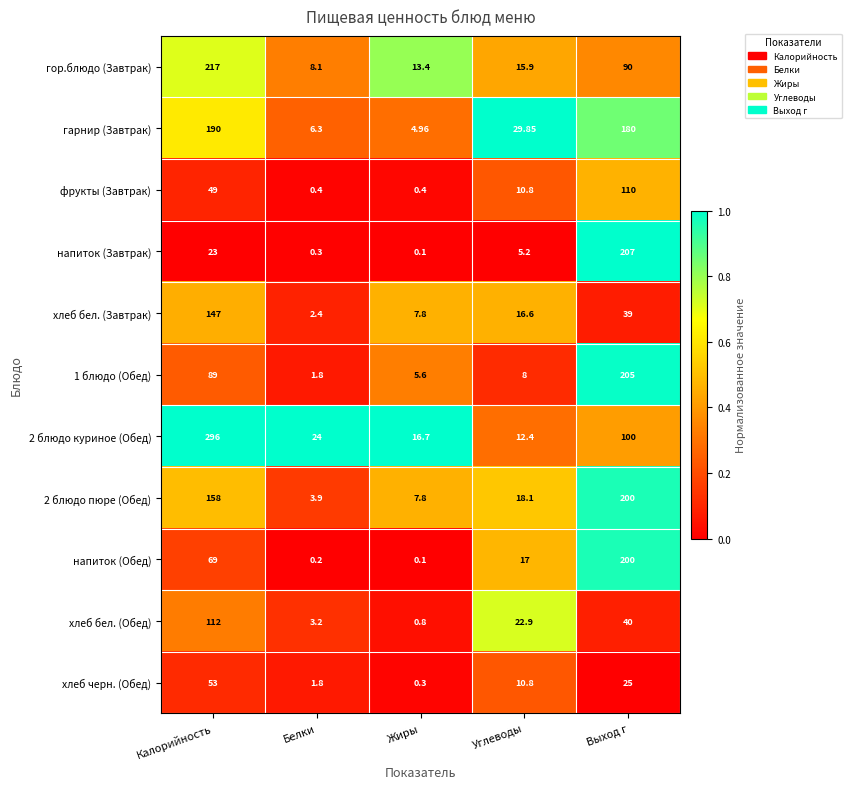

At which label is 2 блюдо куриное (Обед) closest to 154?

Выход г